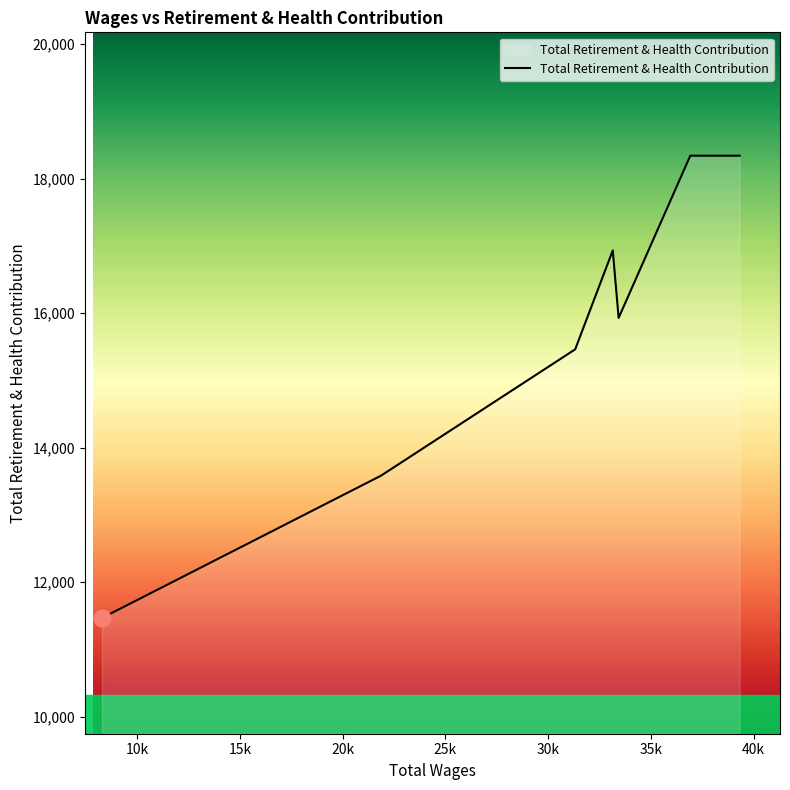

What is the greatest value displayed?

18341